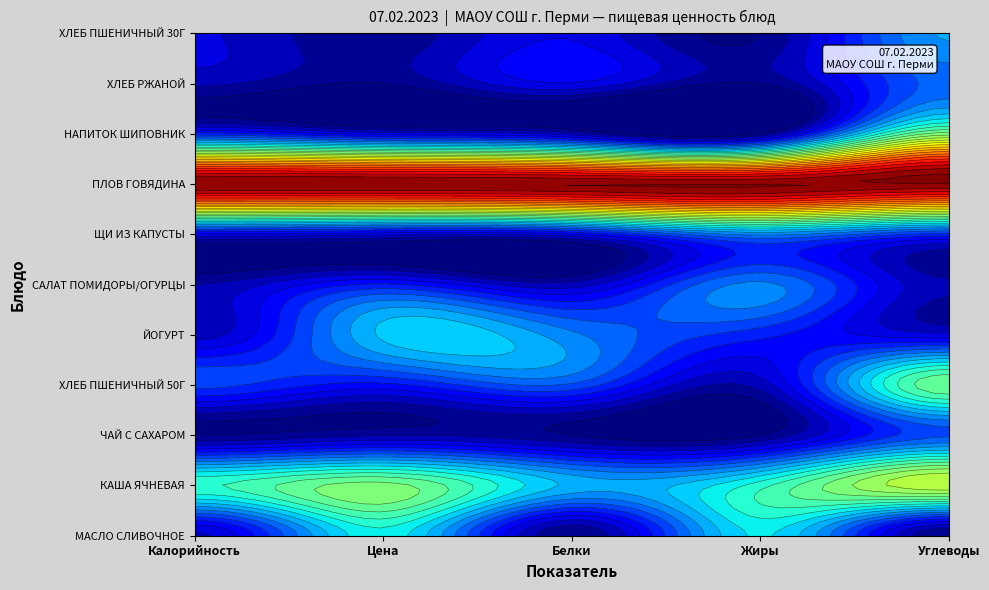

List the labels in order of НАПИТОК ИЗ ШИПОВНИКА value, largest first.

0, 4, 1, 2, 3